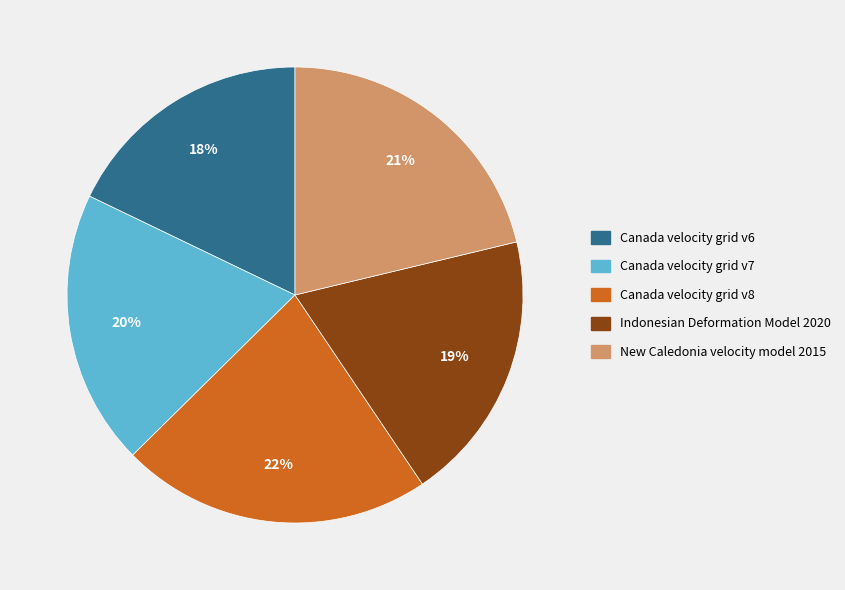

How many segments does this pie chart have?

5